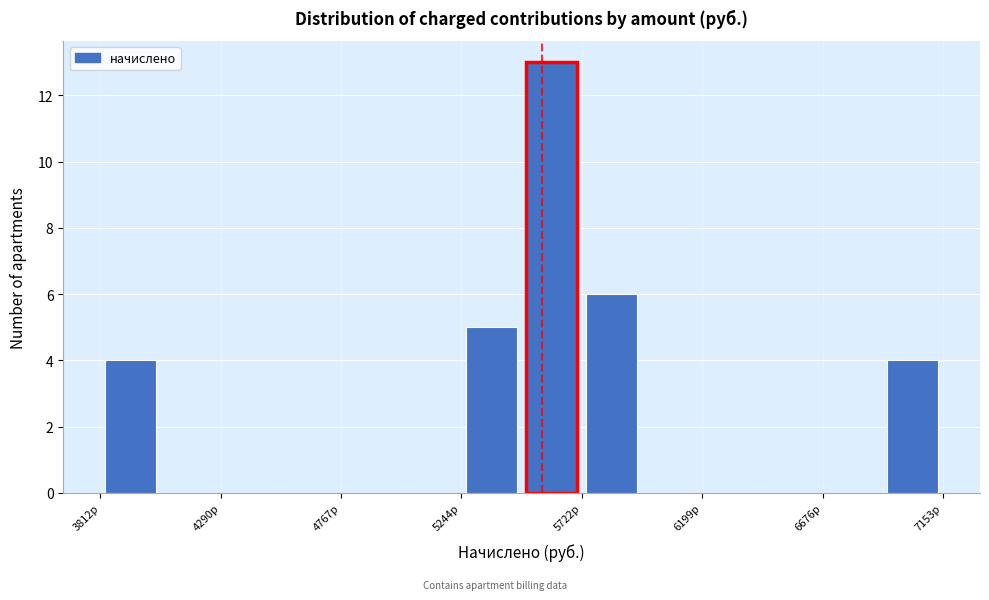

Over which range of the x-axis is the bar tallest?

5500 to 5700